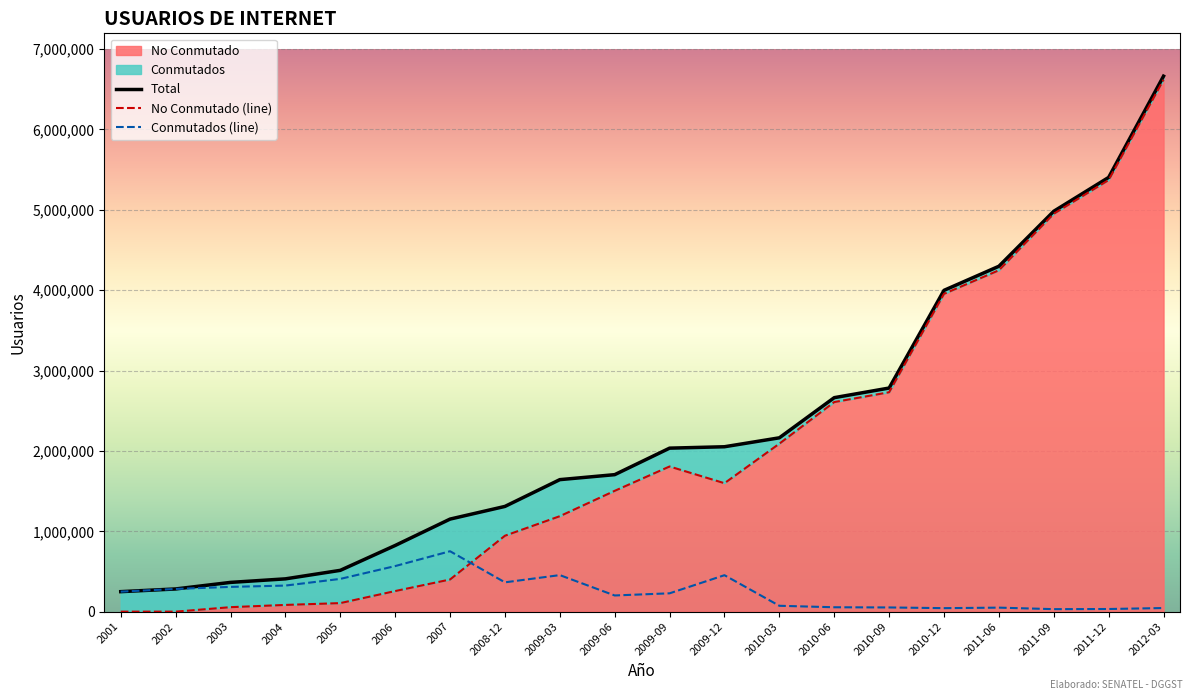

Reading right to left, list all the values displayed in this chart.

Conmutados: 2012-03=45040	2011-12=33028	2011-09=31216	2011-06=50060	2010-12=43628	2010-09=52376	2010-06=54760	2010-03=73092	2009-12=453746	2009-09=228240	2009-06=201460	2009-03=454817	2008-12=364856	2007=751924	2006=567256	2005=407736	2004=324507	2003=308361	2002=282492	2001=249021
No Conmutado: 2012-03=6618518	2011-12=5370805	2011-09=4951408	2011-06=4248145	2010-12=3954734	2010-09=2730338	2010-06=2608195	2010-03=2090290	2009-12=1598401	2009-09=1806501	2009-06=1503472	2009-03=1188027	2008-12=944749	2007=399982	2006=256227	2005=106284	2004=83734	2003=55792	2002=0	2001=0